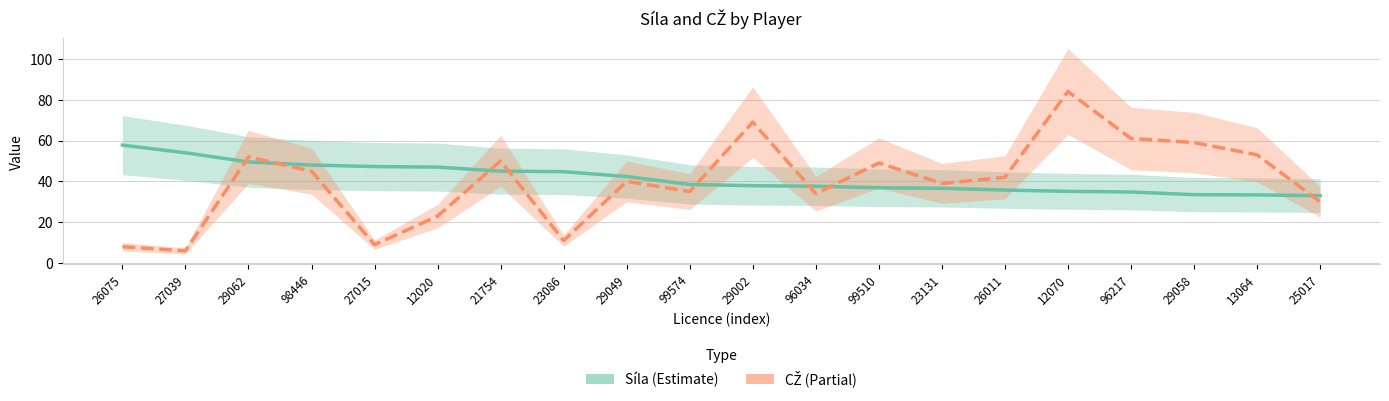

Is it true that CŽ equals 71.8 at 99510?

False